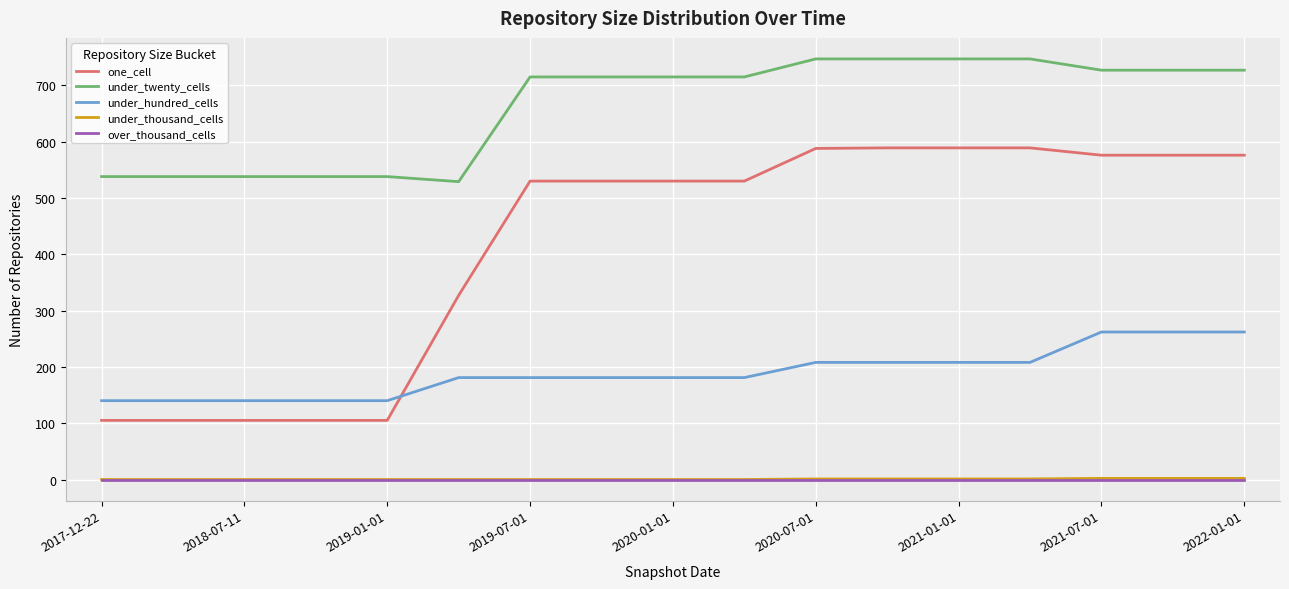

What is the greatest value displayed?

747